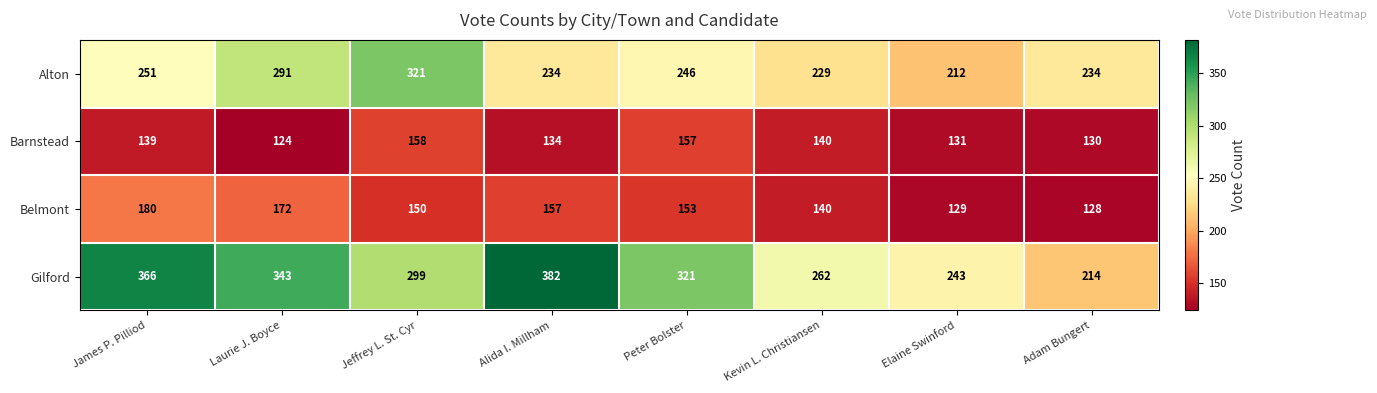

Where is Alton nearest to the value 266?

James P. Pilliod